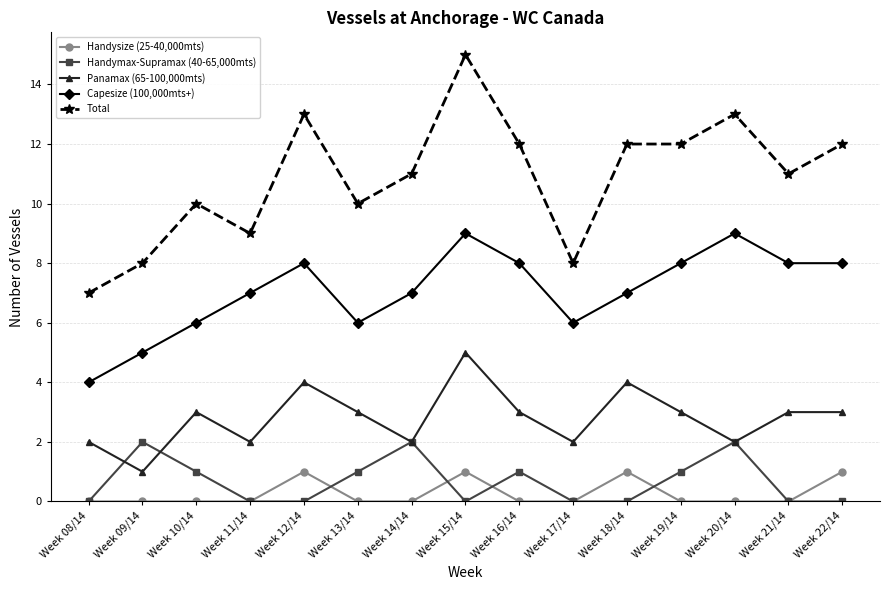

True or false: Total and Panamax (65-100,000mts) intersect in this chart.

False